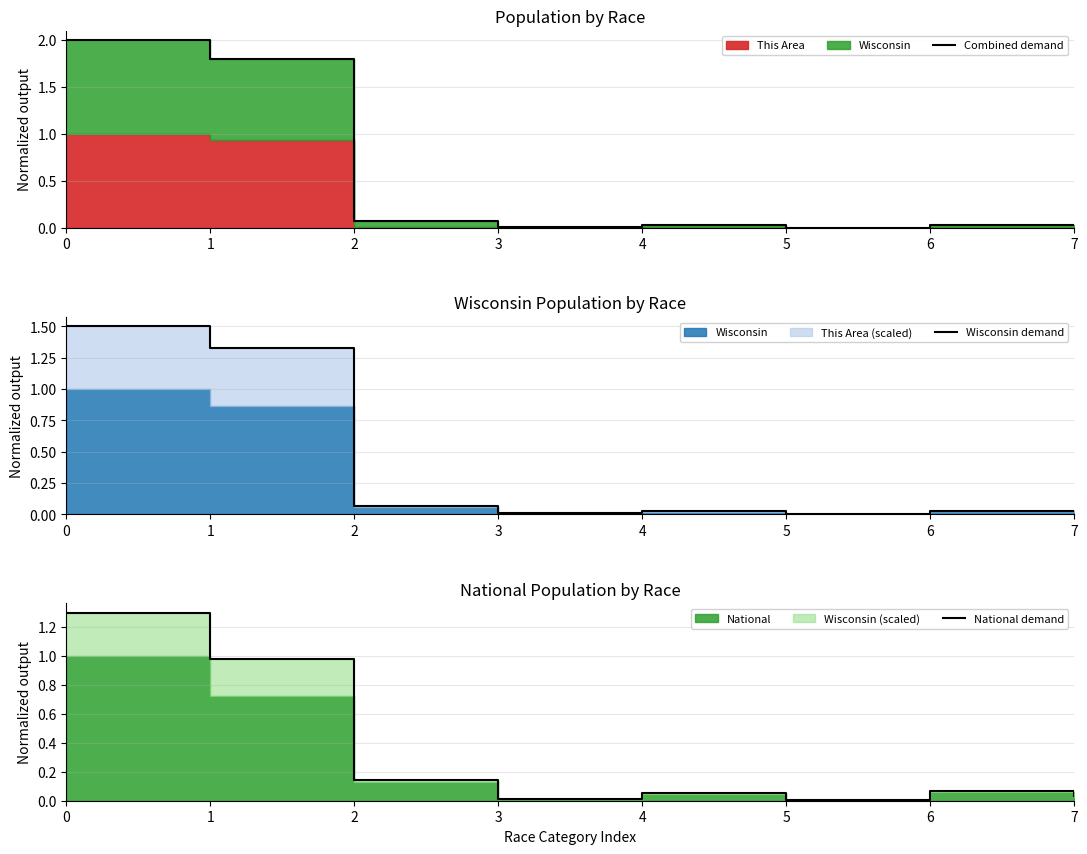

The value of Combined demand at 7 is 0.1. True or false?

False